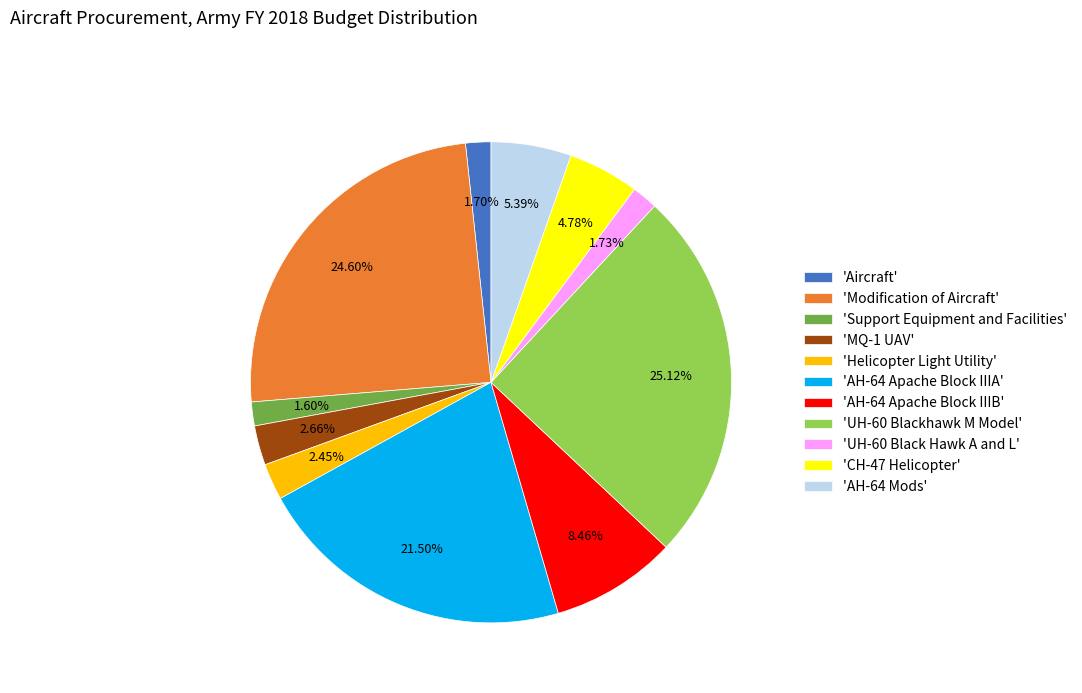

Between 'AH-64 Mods' and 'CH-47 Helicopter', which is larger?

'AH-64 Mods'